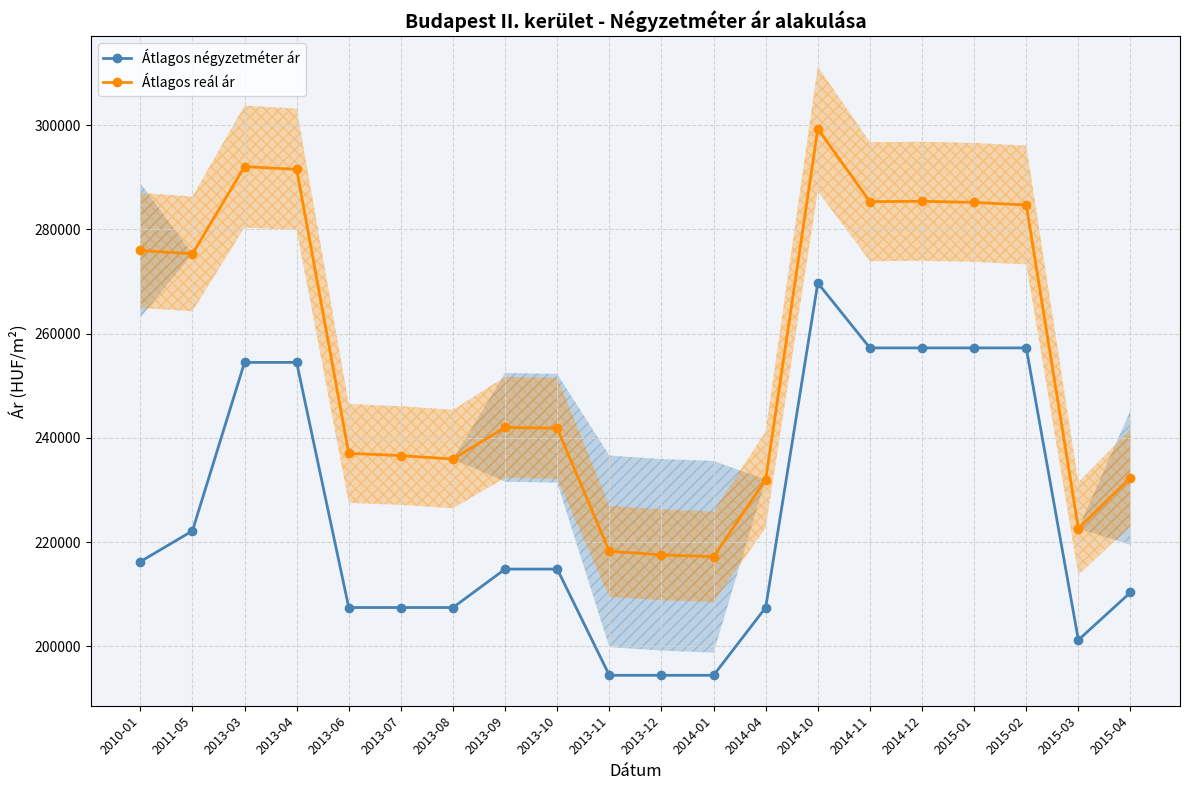

How many interior local peaks does the Átlagos reál ár series have?

4